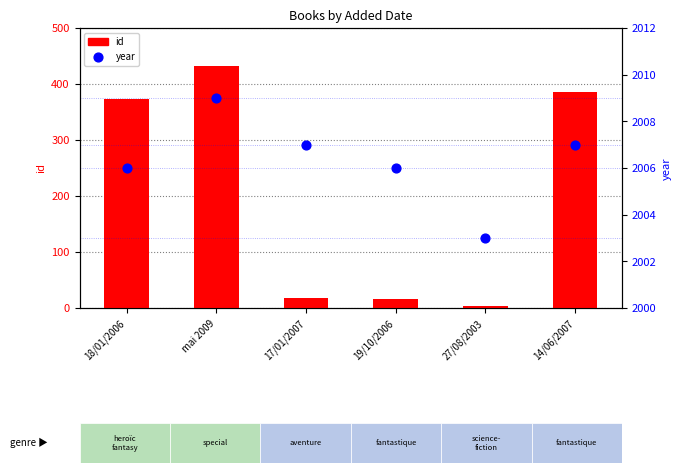

What is the total value across all series at 27/08/2003?

2007